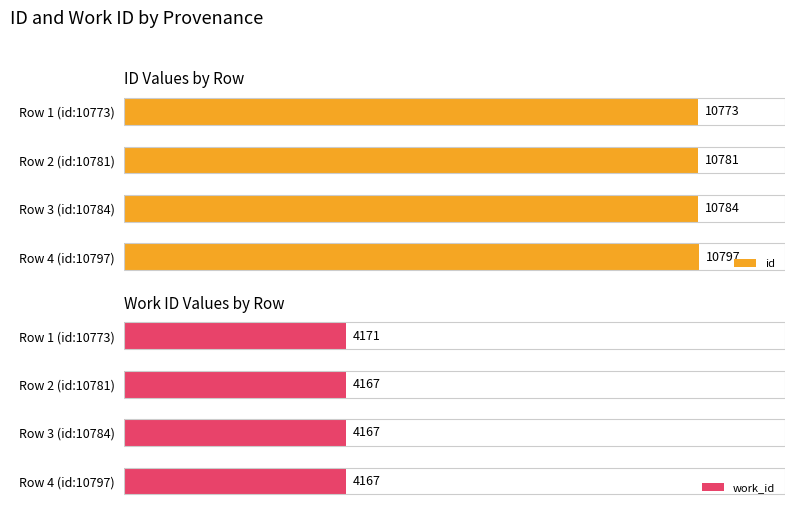

At which label is id closest to 10785?

Row 3 (id:10784)